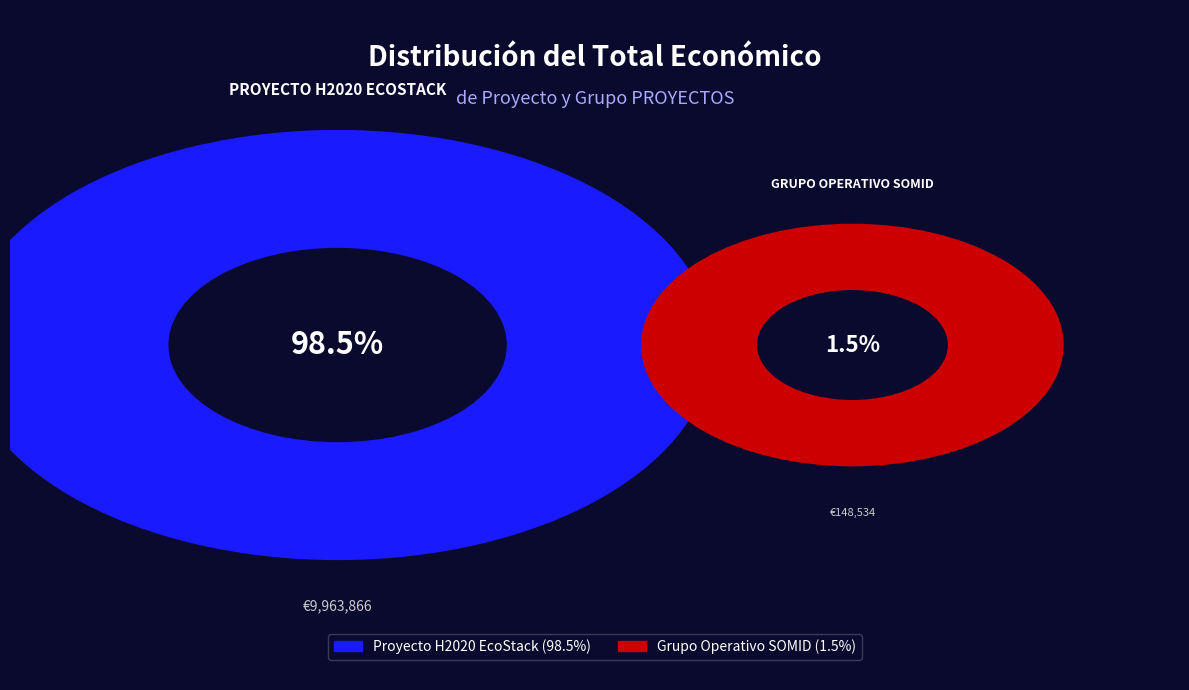

To the nearest percent, what portion does Grupo Operativo SOMID represent?

1%